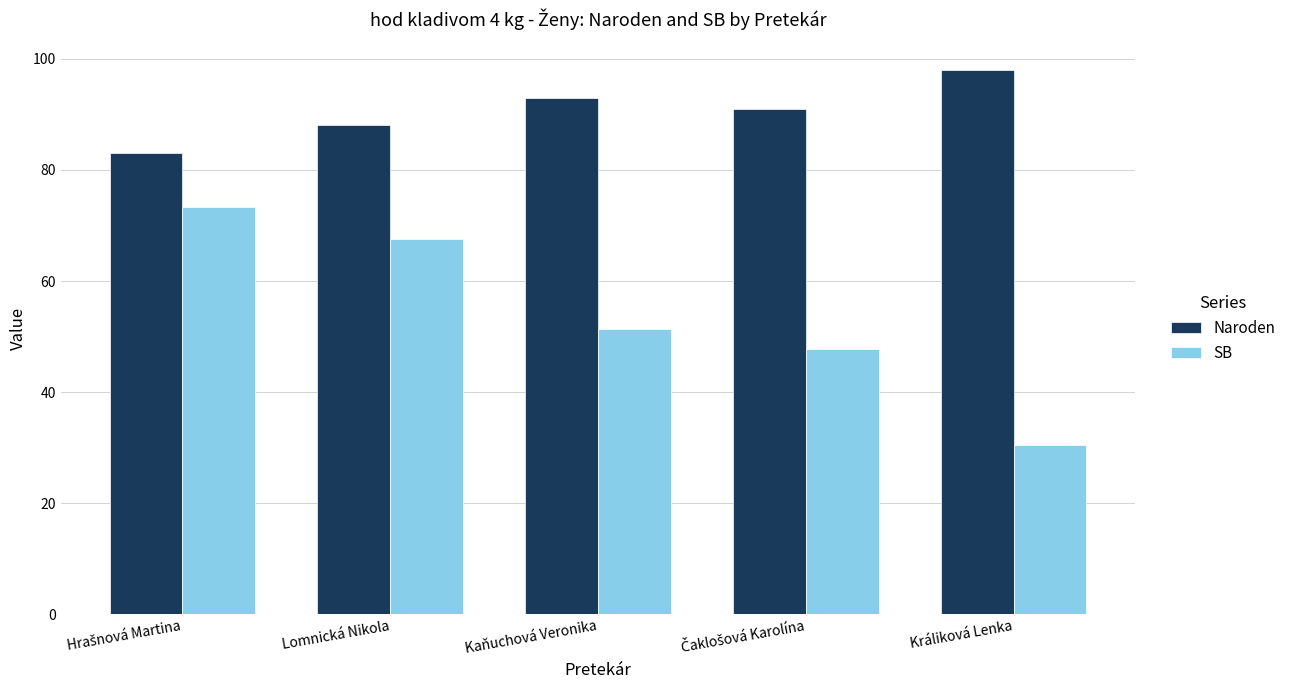

True or false: SB has a value of 42.8 at Králiková Lenka.

False